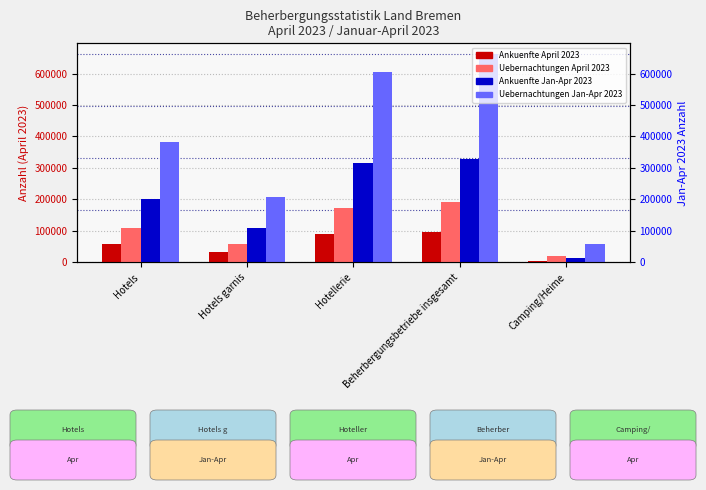

Which label corresponds to the largest value in the chart?

Beherbergungsbetriebe insgesamt